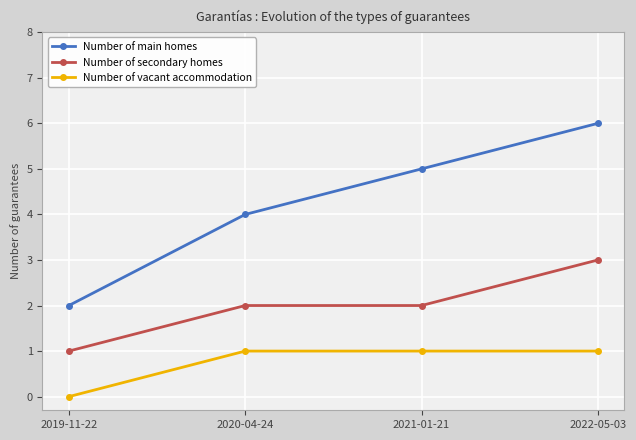

Reading left to right, what are all the values shown in this chart?

Number of main homes: 2	4	5	6
Number of secondary homes: 1	2	2	3
Number of vacant accommodation: 0	1	1	1